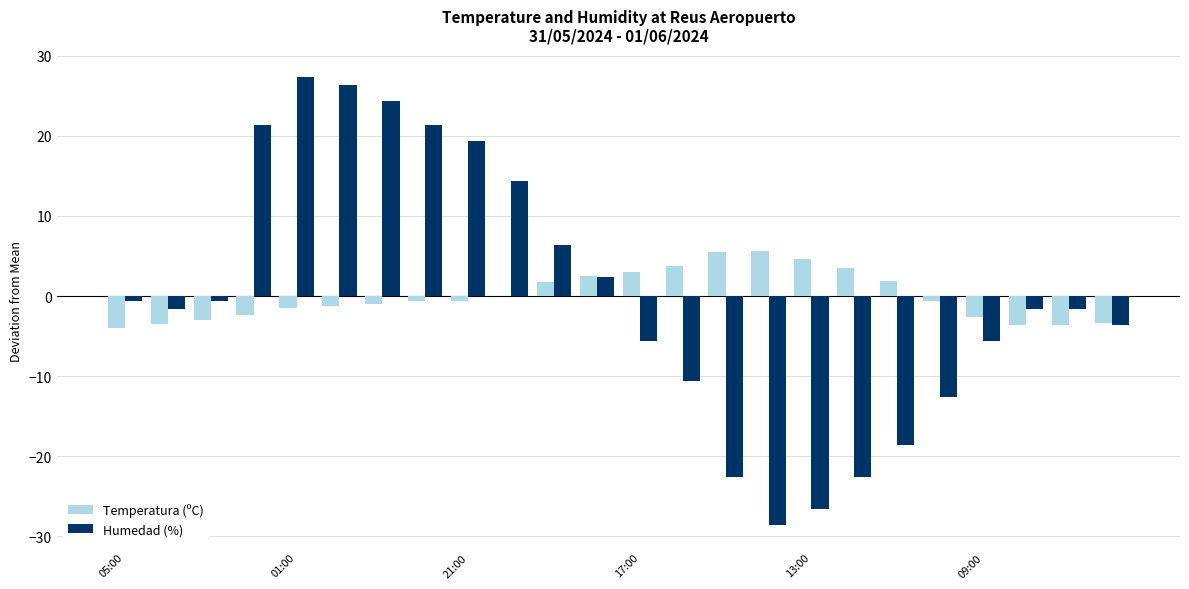

What is the maximum value for Humedad (%)?

27.4